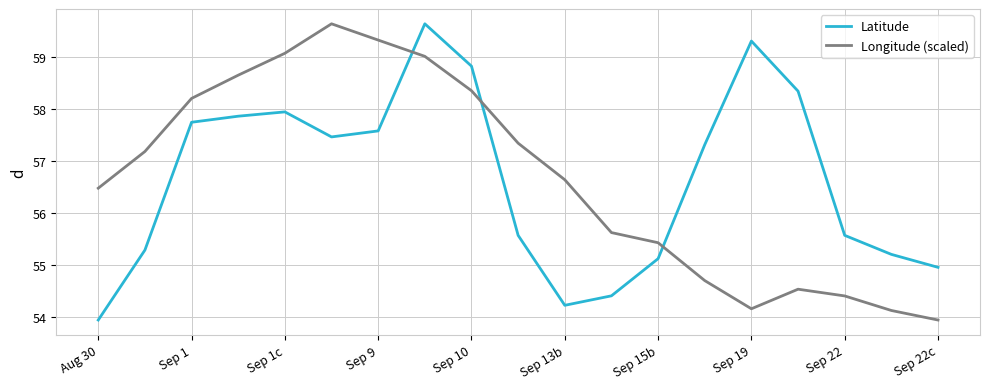

What is the difference between the maximum and minimum values in the Latitude series?

5.7